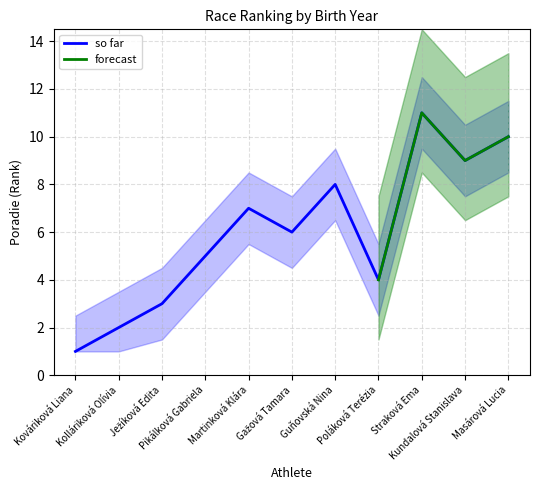

True or false: lower and upper cross at least once.

False